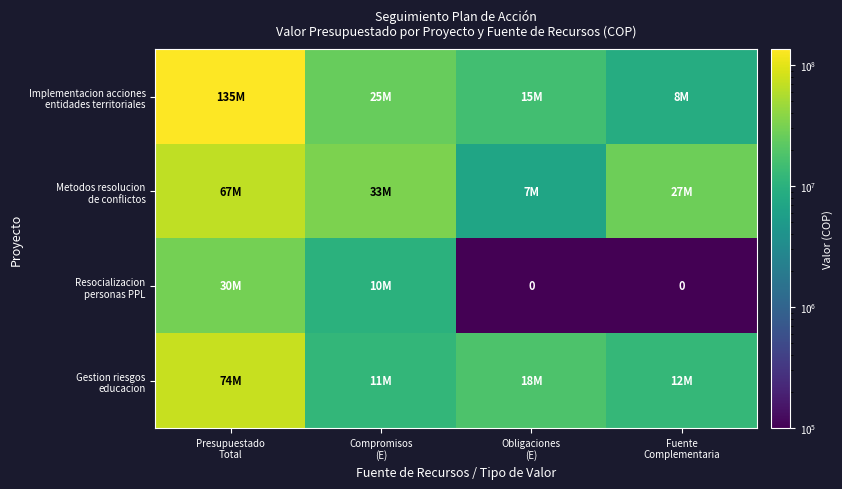

Where does the Resocializacion personas PPL series first go above 10000000?

Presupuestado Total